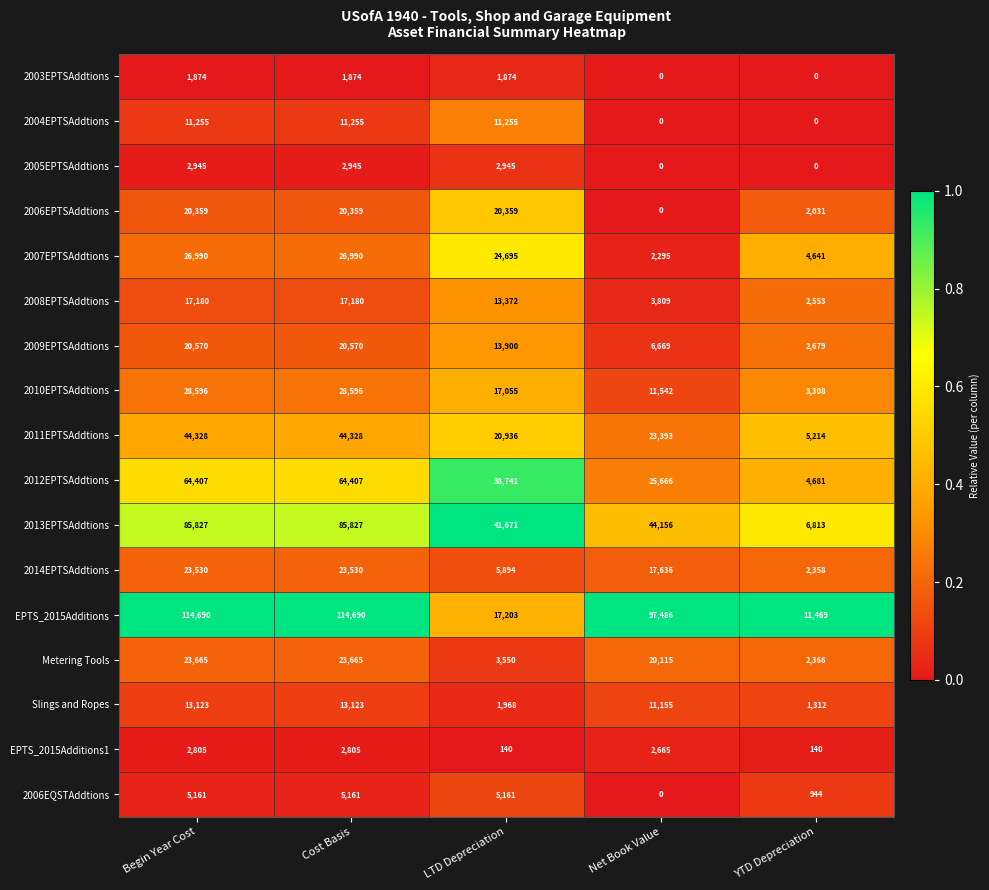

What is the difference between the maximum and minimum values in the 2011EPTSAddtions series?

39114